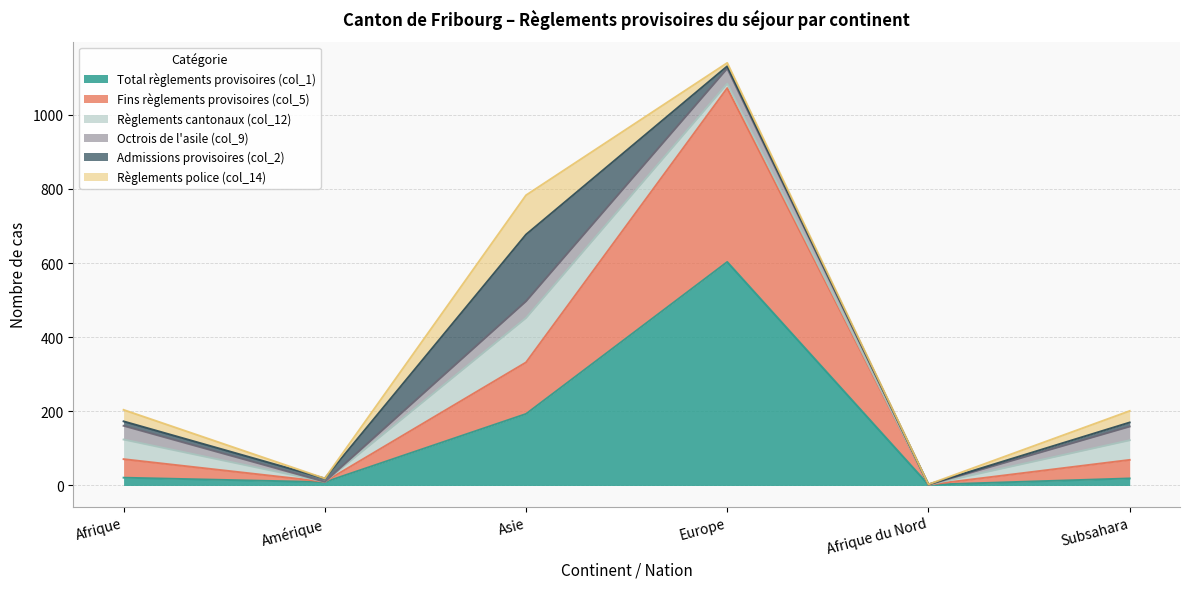

True or false: Admissions provisoires (col_2) has more than 0 points higher than both neighbors.

True